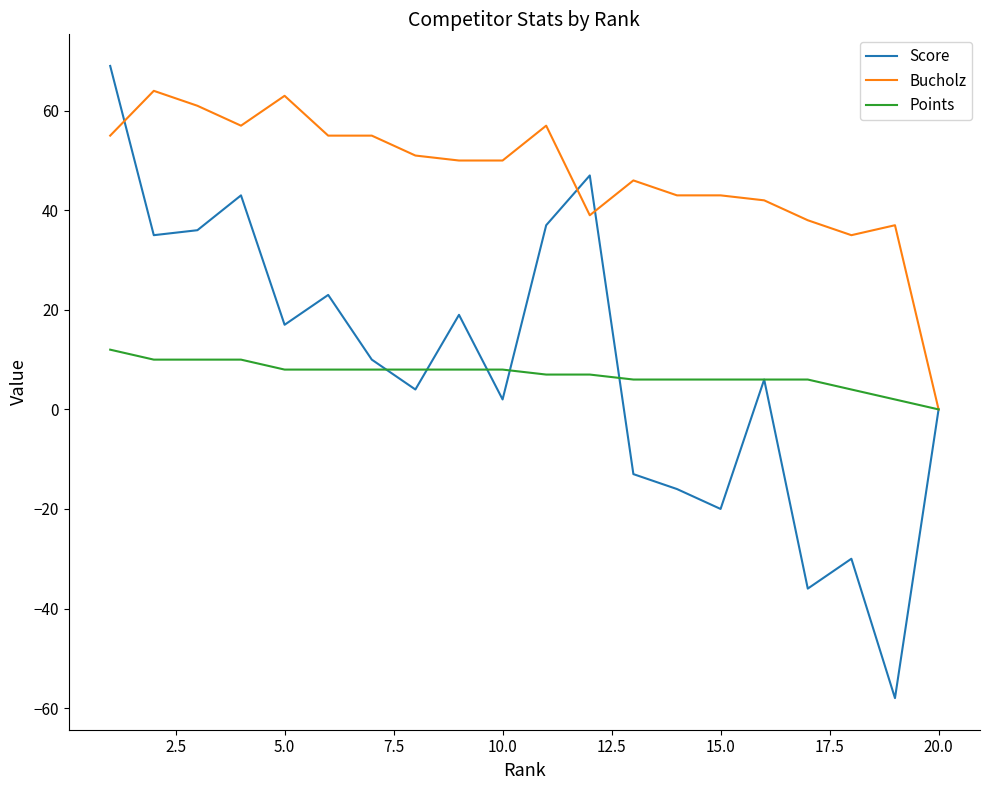

How many lines are shown in the chart?

3